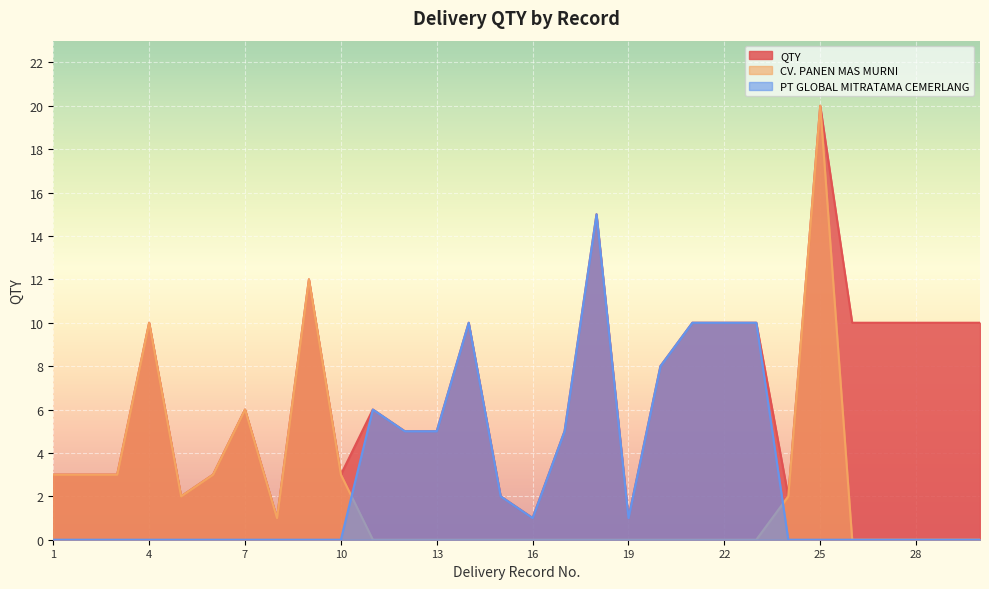

What is the sum of all PT GLOBAL MITRATAMA CEMERLANG values?

88